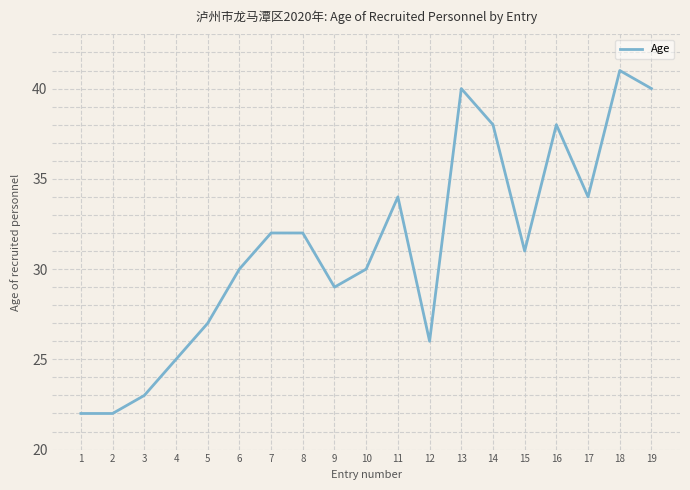

Approximately how many times larger is the value at 12 compared to 6?

0.9